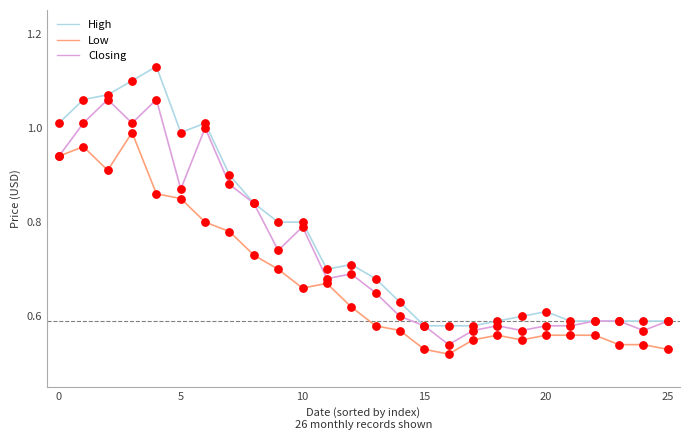

Which series has the largest range (max minus min)?

High